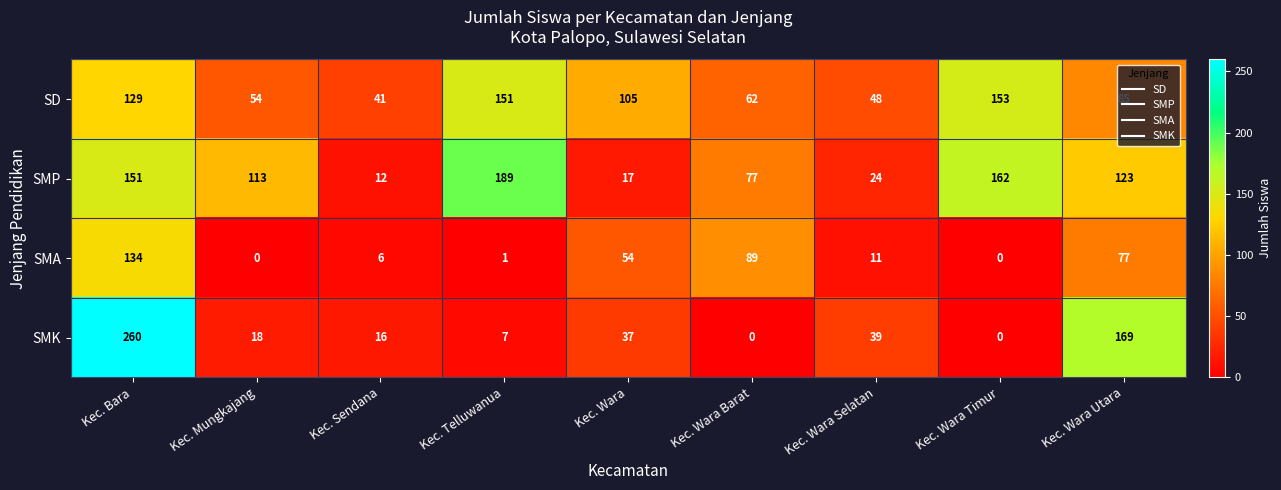

Is it true that SMK equals 4 at Kec. Sendana?

False